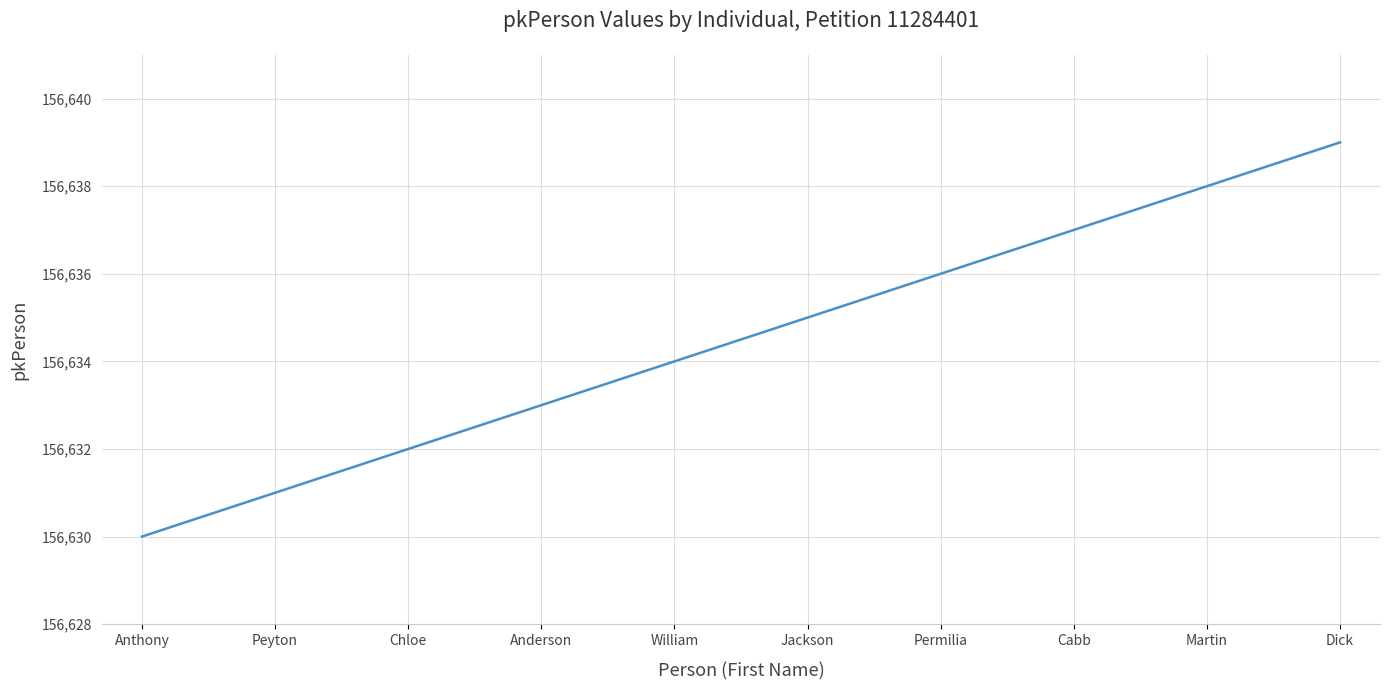

What value does the data have at Dick?

156639